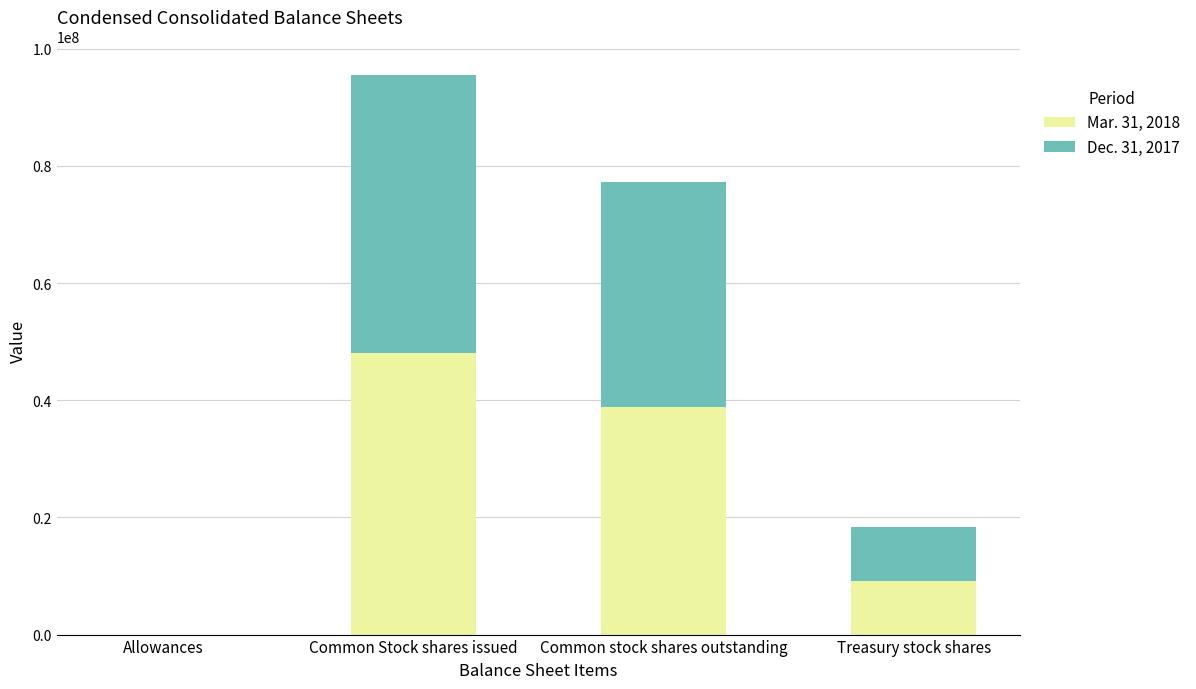

Count the number of data series in this chart.

2